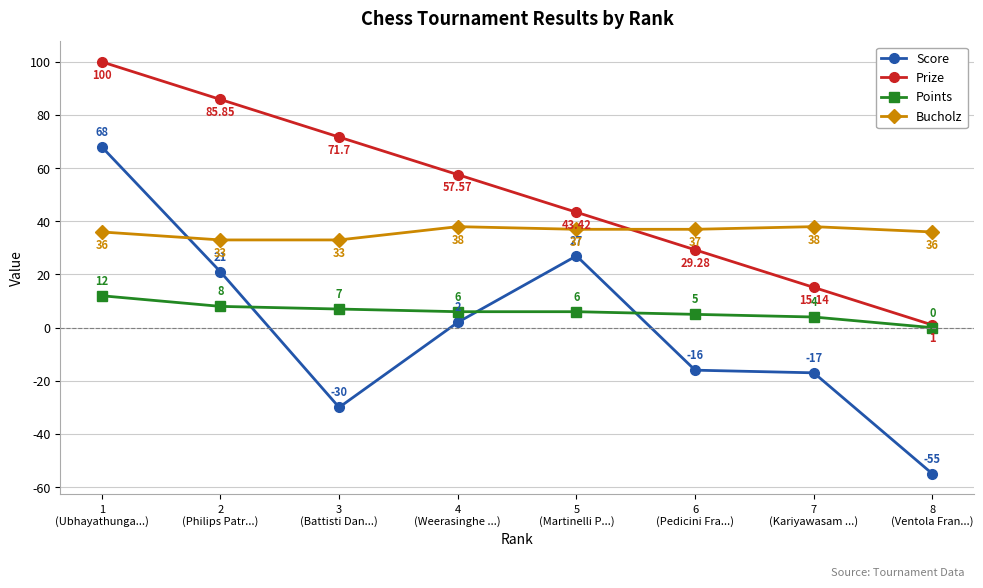

What is the difference between the Points values at 5
(Martinelli P...) and 1
(Ubhayathunga...)?

6.0